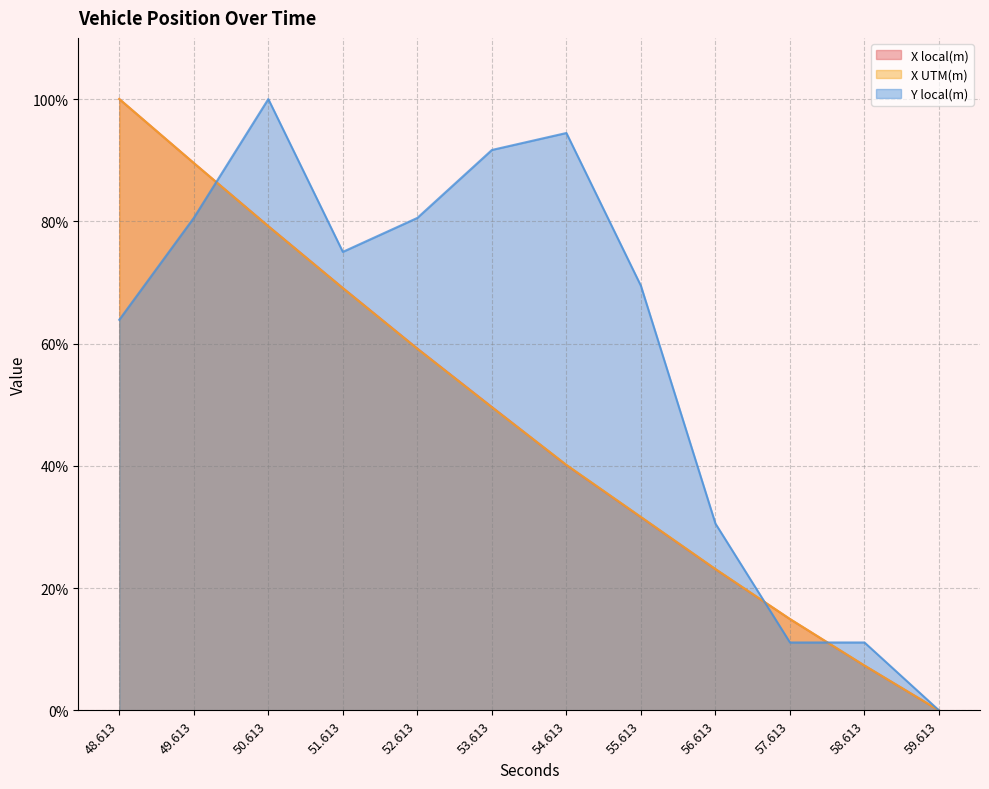

Which has a higher value, 55.613 or 51.613?

51.613